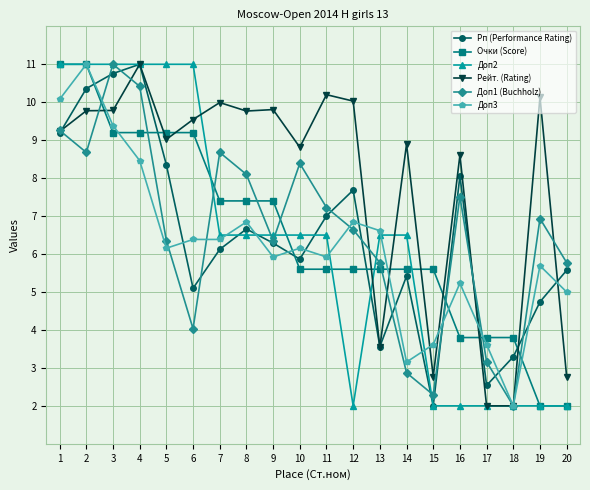

In Доп1 (Buchholz), how many points are higher than both neighbors (excluding endpoints)?

5